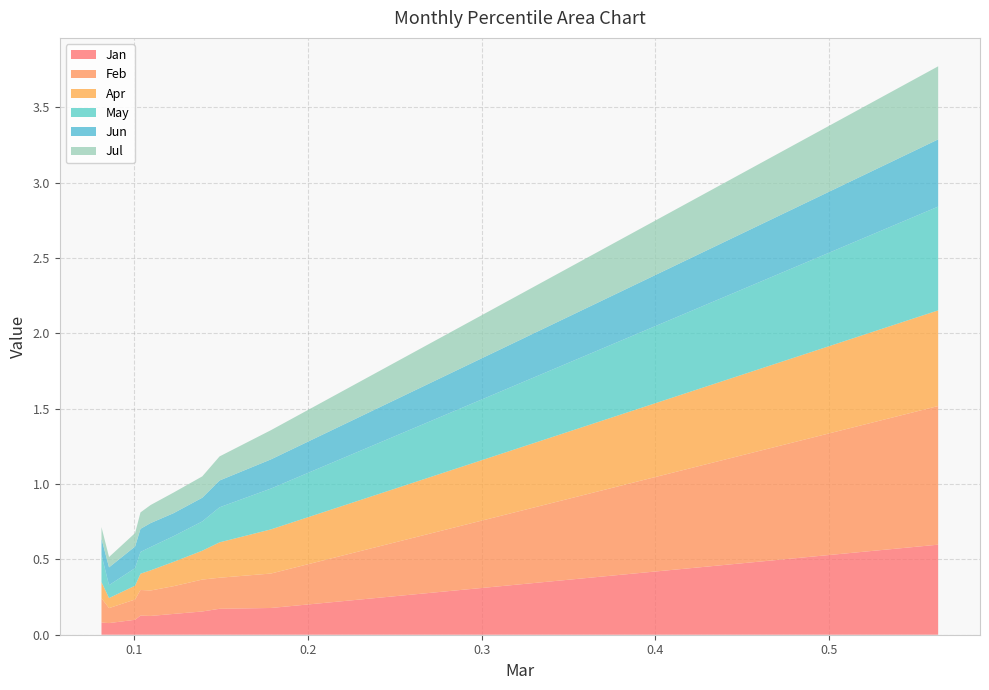

Reading right to left, list all the values displayed in this chart.

Jan: 0.6	0.2	0.2	0.2	0.1	0.1	0.1	0.1	0.1	0.1
Feb: 0.9	0.2	0.2	0.2	0.2	0.2	0.2	0.1	0.1	0.2
Apr: 0.6	0.3	0.2	0.2	0.2	0.1	0.1	0.1	0.1	0.1
May: 0.7	0.3	0.2	0.2	0.2	0.2	0.1	0.1	0.1	0.2
Jun: 0.4	0.2	0.2	0.2	0.2	0.2	0.2	0.1	0.1	0.1
Jul: 0.5	0.2	0.2	0.1	0.1	0.1	0.1	0.1	0.1	0.1